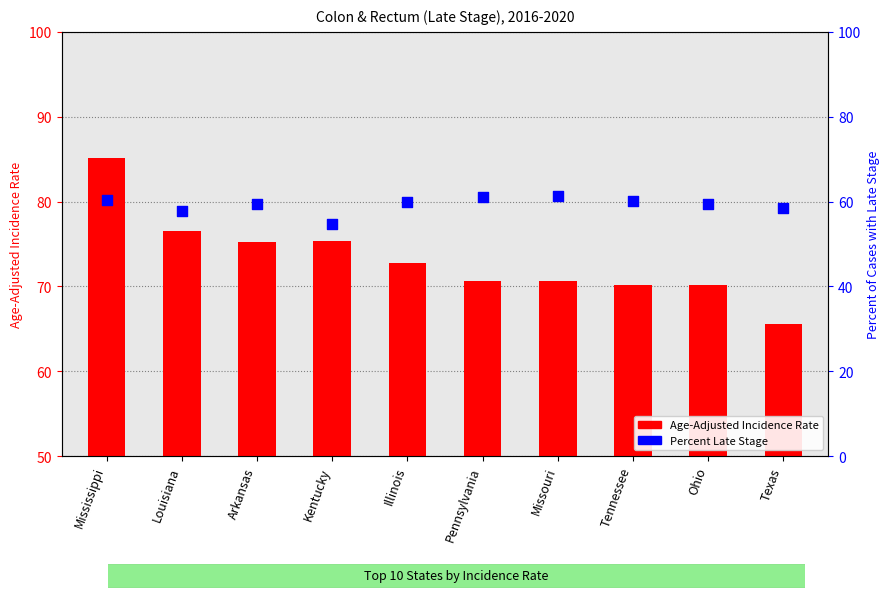

Which series reaches the minimum Y coordinate?

Age-Adjusted Incidence Rate